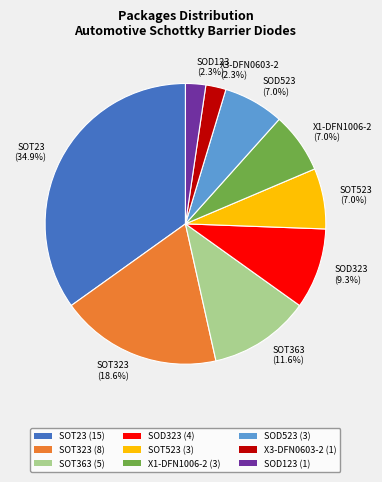

Which has a higher value, SOT523 or SOT23?

SOT23